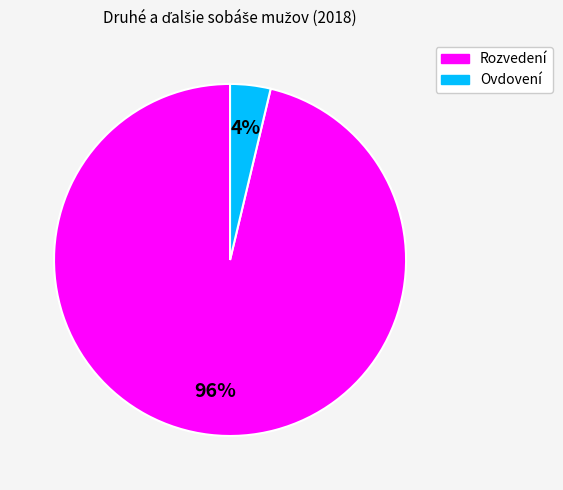

Is the sum of Rozvedení and Ovdovení greater than half?

Yes